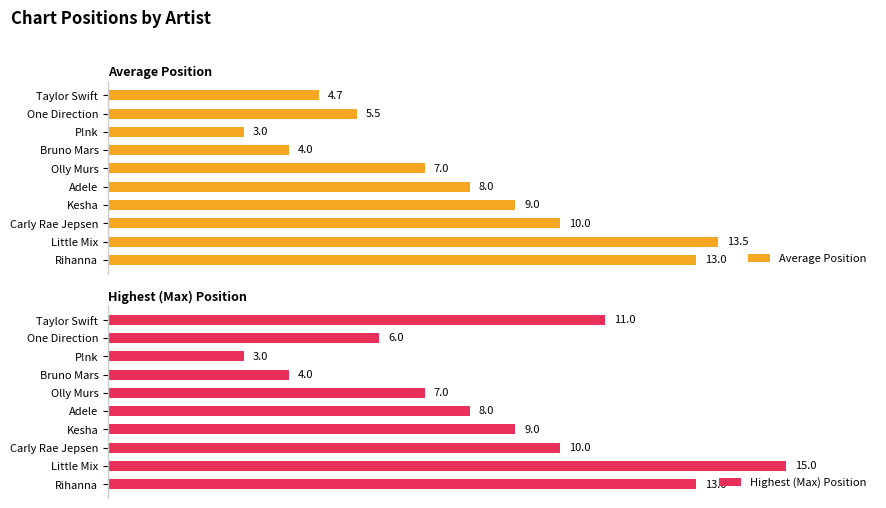

At how many categories does at least one series exceed 6?

7